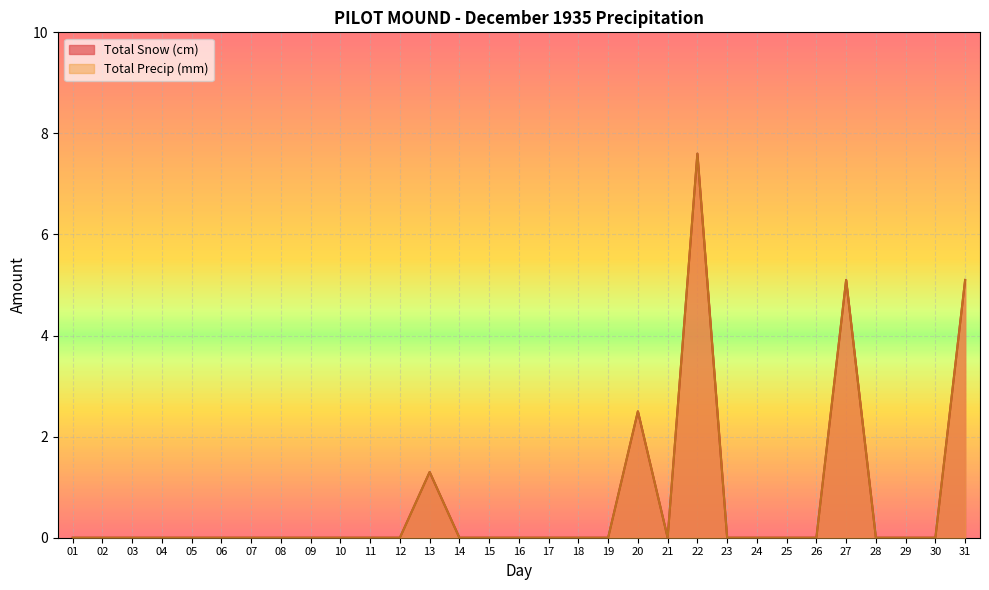

Where is the first local minimum for Total Precip (mm)?

21